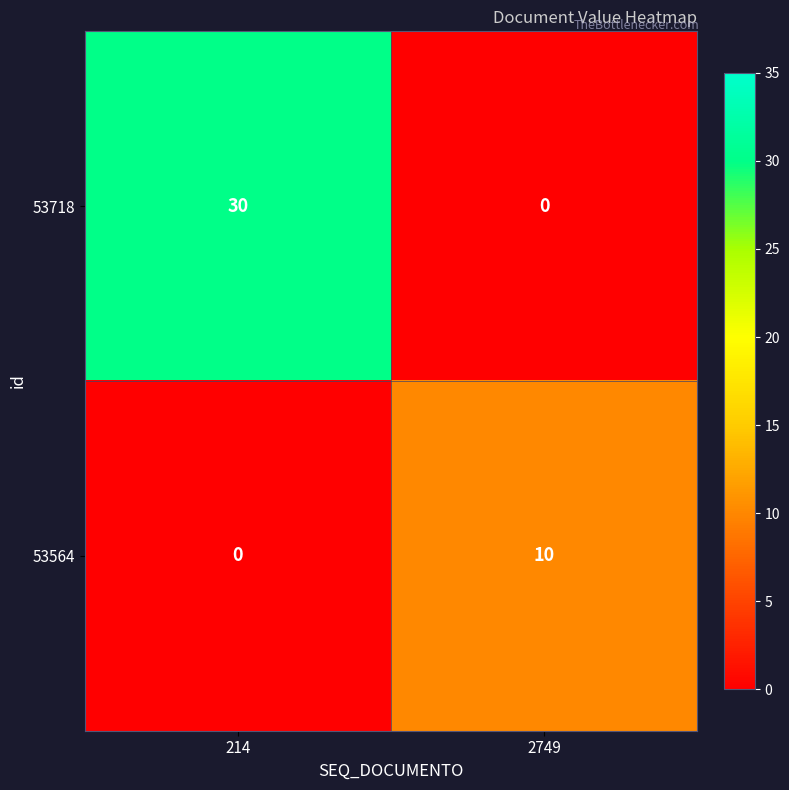

Reading left to right, transcribe all the data shown in this chart.

53718: 214=30	2749=0
53564: 214=0	2749=10